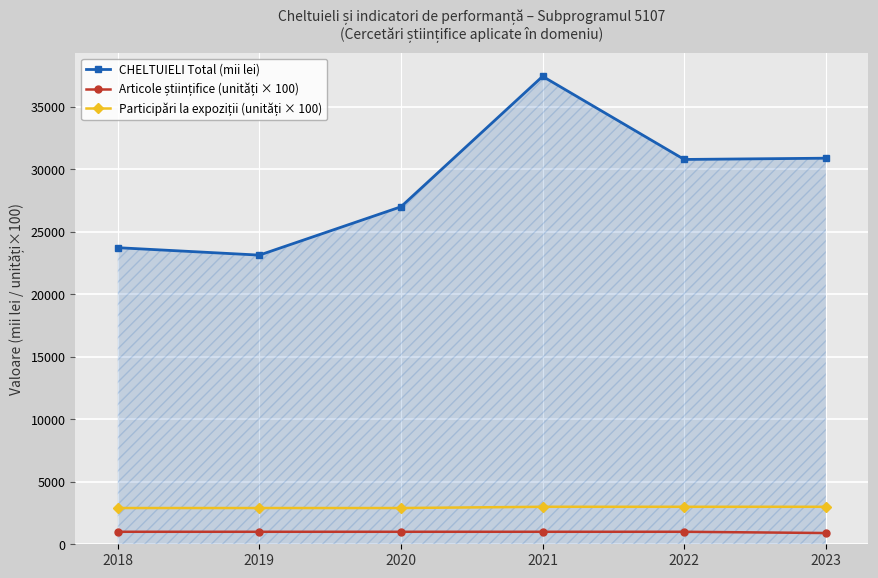

Which label corresponds to the largest value in the chart?

2021